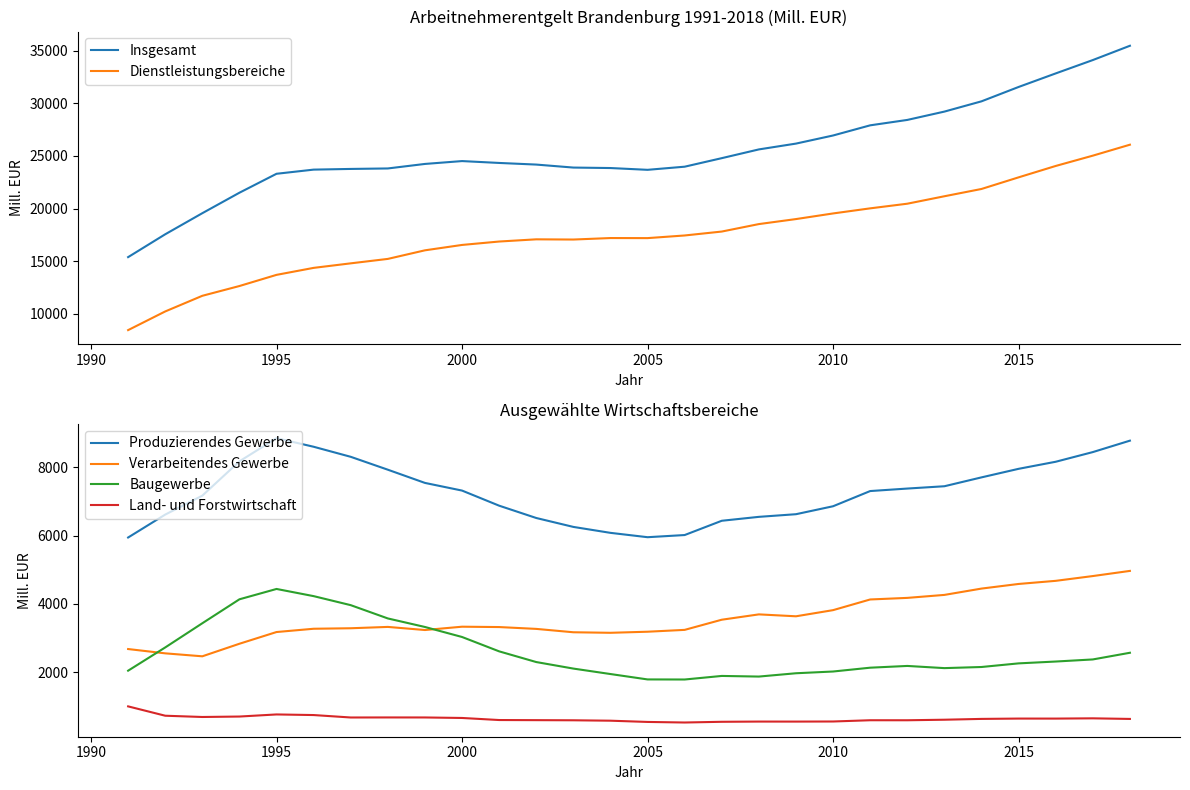

What is the maximum value for Insgesamt?

35491.9